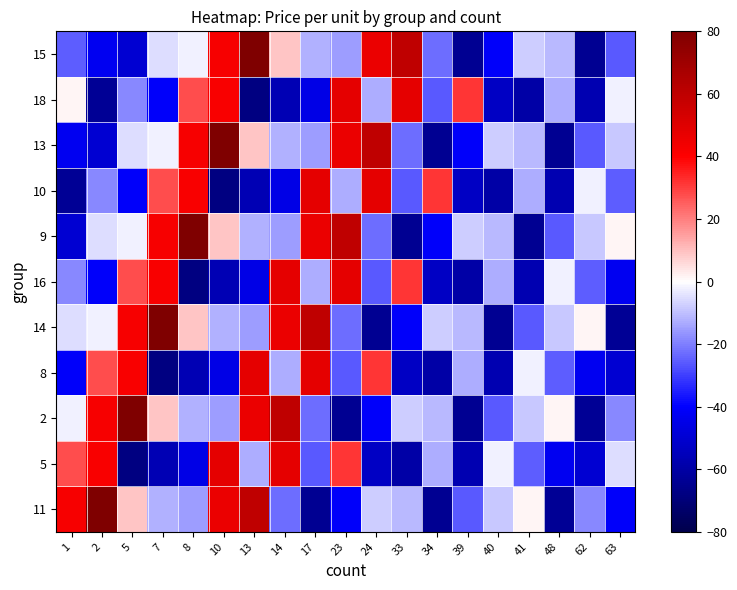

Reading left to right, what are all the values shown in this chart?

11: 1=42.1	2=482.6	5=8.9	7=-12.0	8=-15.3	10=45.7	13=59.9	14=-23.0	17=-63.8	23=-41.1	24=-7.9	33=-10.9	34=-64.0	39=-25.7	40=-8.7	41=1.3	48=-63.5	62=-18.2	63=-41.2
5: 1=28.0	2=41.3	5=-67.5	7=-56.5	8=-45.6	10=48.0	13=-13.0	14=48.0	17=-25.8	23=31.3	24=-52.6	33=-59.5	34=-12.5	39=-57.0	40=-2.0	41=-25.5	48=-42.8	62=-49.4	63=-5.1
2: 1=-2.0	2=42.1	5=482.6	7=8.9	8=-12.0	10=-15.3	13=45.7	14=59.9	17=-23.0	23=-63.8	24=-41.1	33=-7.9	34=-10.9	39=-64.0	40=-25.7	41=-8.7	48=1.3	62=-63.5	63=-18.2
8: 1=-41.2	2=28.0	5=41.3	7=-67.5	8=-56.5	10=-45.6	13=48.0	14=-13.0	17=48.0	23=-25.8	24=31.3	33=-52.6	34=-59.5	39=-12.5	40=-57.0	41=-2.0	48=-25.5	62=-42.8	63=-49.4
14: 1=-5.1	2=-2.0	5=42.1	7=482.6	8=8.9	10=-12.0	13=-15.3	14=45.7	17=59.9	23=-23.0	24=-63.8	33=-41.1	34=-7.9	39=-10.9	40=-64.0	41=-25.7	48=-8.7	62=1.3	63=-63.5
16: 1=-18.2	2=-41.2	5=28.0	7=41.3	8=-67.5	10=-56.5	13=-45.6	14=48.0	17=-13.0	23=48.0	24=-25.8	33=31.3	34=-52.6	39=-59.5	40=-12.5	41=-57.0	48=-2.0	62=-25.5	63=-42.8
9: 1=-49.4	2=-5.1	5=-2.0	7=42.1	8=482.6	10=8.9	13=-12.0	14=-15.3	17=45.7	23=59.9	24=-23.0	33=-63.8	34=-41.1	39=-7.9	40=-10.9	41=-64.0	48=-25.7	62=-8.7	63=1.3
10: 1=-63.5	2=-18.2	5=-41.2	7=28.0	8=41.3	10=-67.5	13=-56.5	14=-45.6	17=48.0	23=-13.0	24=48.0	33=-25.8	34=31.3	39=-52.6	40=-59.5	41=-12.5	48=-57.0	62=-2.0	63=-25.5
13: 1=-42.8	2=-49.4	5=-5.1	7=-2.0	8=42.1	10=482.6	13=8.9	14=-12.0	17=-15.3	23=45.7	24=59.9	33=-23.0	34=-63.8	39=-41.1	40=-7.9	41=-10.9	48=-64.0	62=-25.7	63=-8.7
18: 1=1.3	2=-63.5	5=-18.2	7=-41.2	8=28.0	10=41.3	13=-67.5	14=-56.5	17=-45.6	23=48.0	24=-13.0	33=48.0	34=-25.8	39=31.3	40=-52.6	41=-59.5	48=-12.5	62=-57.0	63=-2.0
15: 1=-25.5	2=-42.8	5=-49.4	7=-5.1	8=-2.0	10=42.1	13=482.6	14=8.9	17=-12.0	23=-15.3	24=45.7	33=59.9	34=-23.0	39=-63.8	40=-41.1	41=-7.9	48=-10.9	62=-64.0	63=-25.7